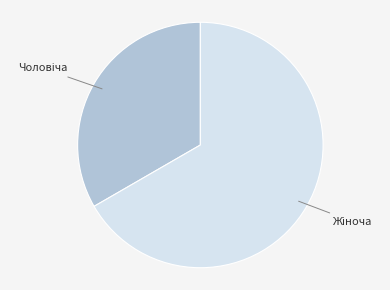

Does any single category account for the majority?

Yes